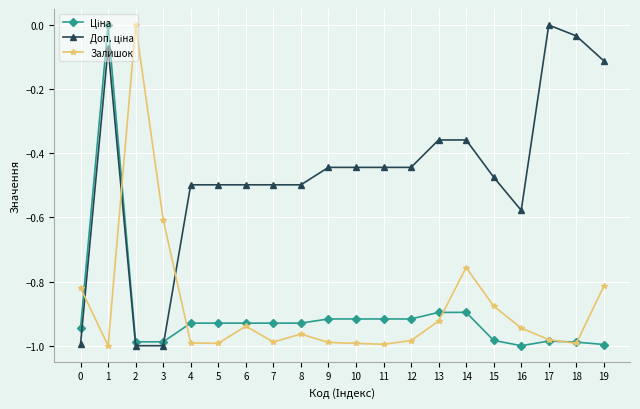

The value of Залишок at 1 is -1.0. True or false?

True